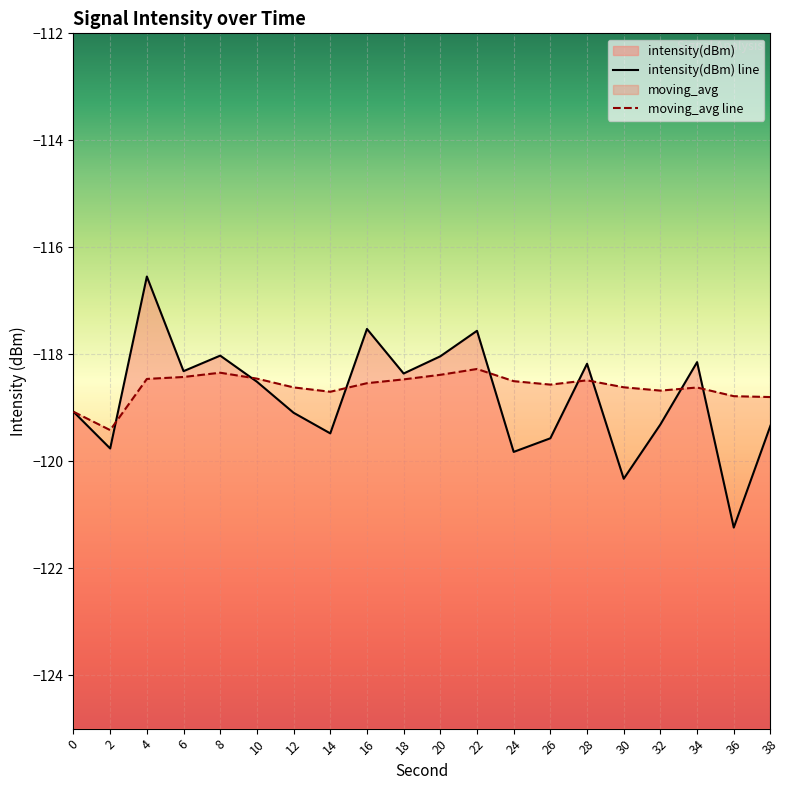

What are all the series names shown in the legend?

intensity(dBm), moving_avg